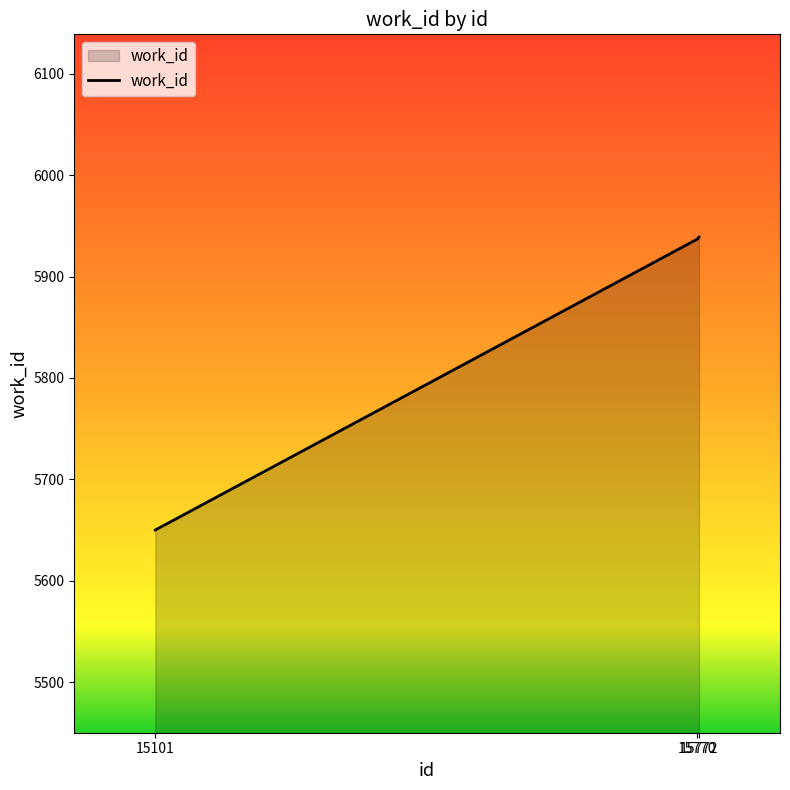

Where is the data nearest to the value 5794?

15770